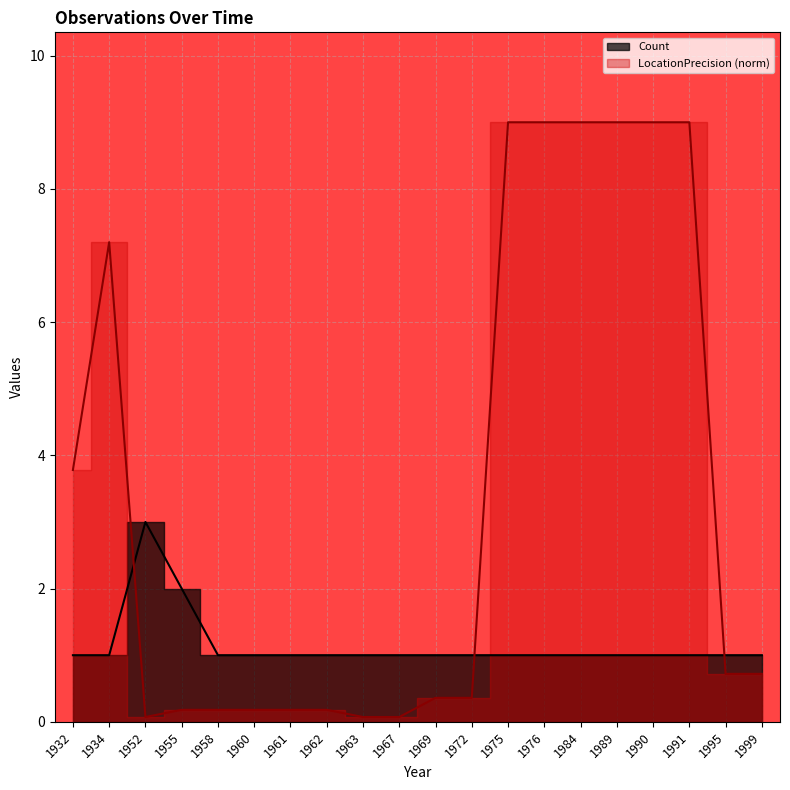

True or false: LocationPrecision has more than 2 points higher than both neighbors.

False